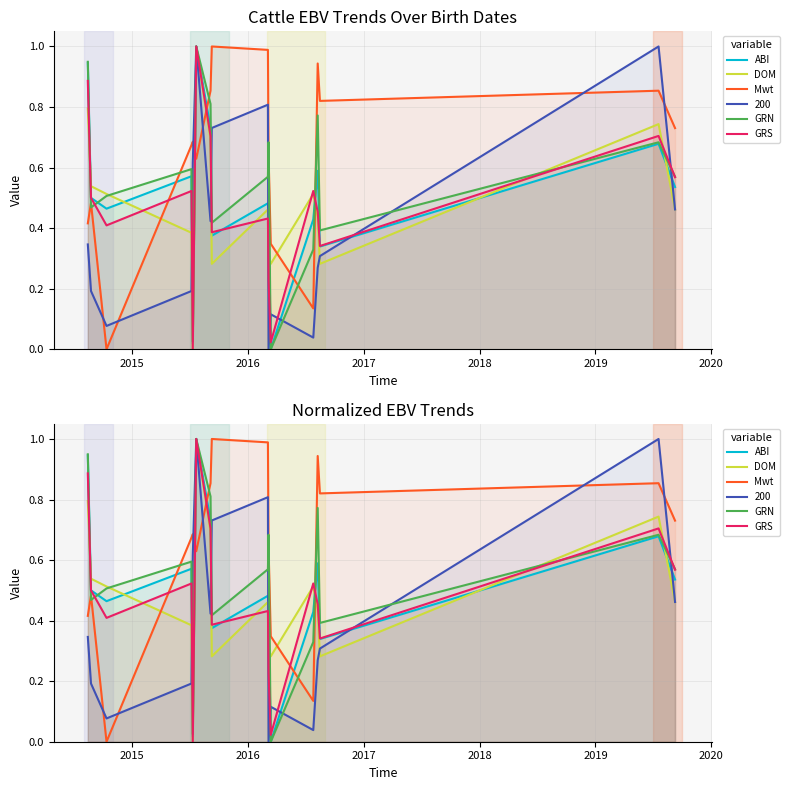

Is it true that GRN equals 0.7 at 7?

False